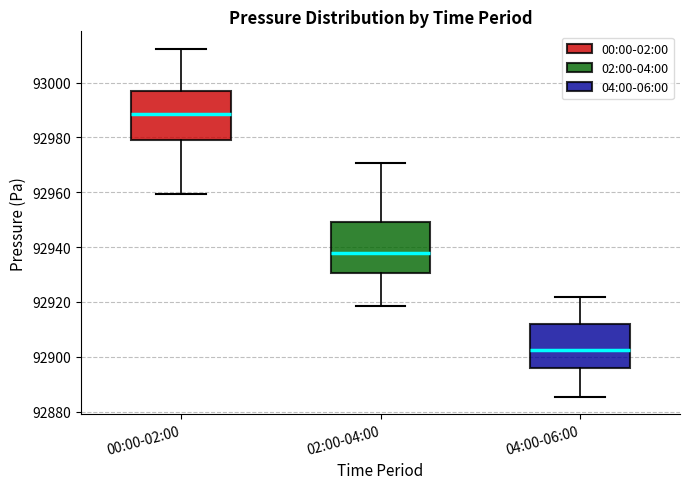

Which box has the lowest median line?

04:00-06:00